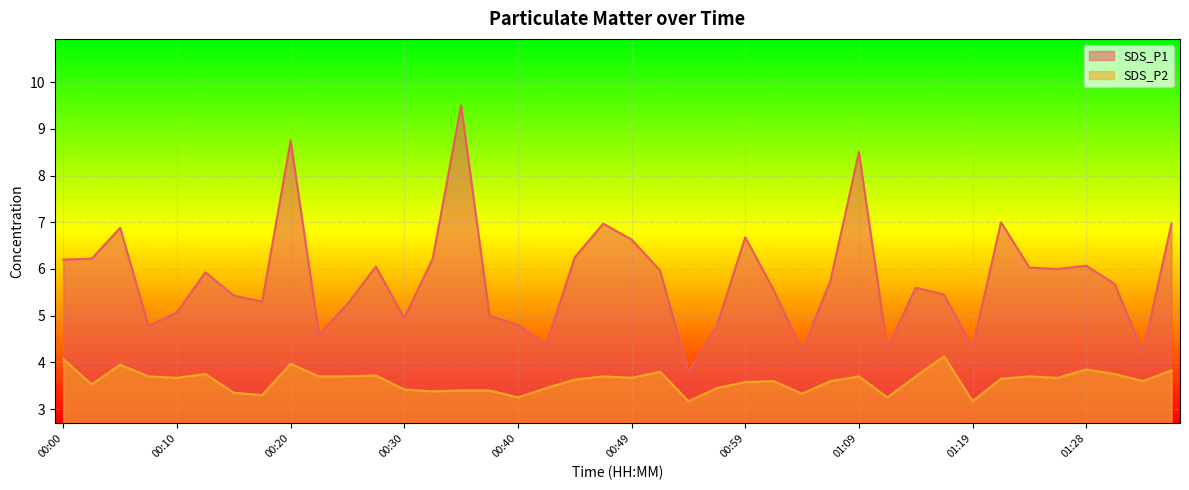

What is the label of the 13th point from the right?

01:06